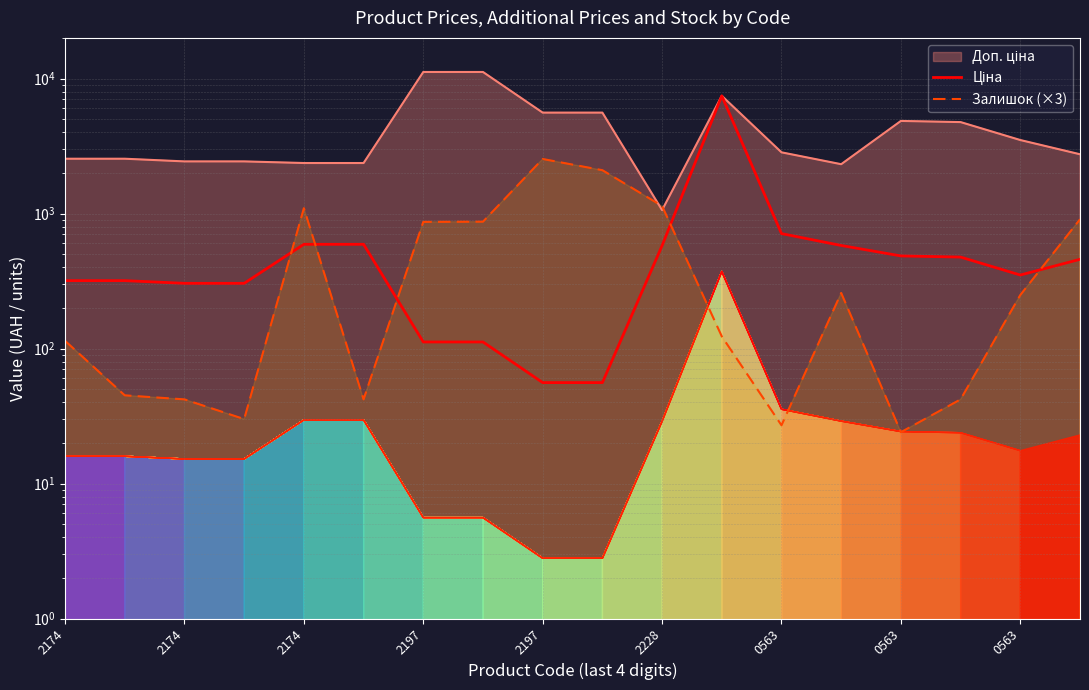

How many data points in Ціна are above 457?

9